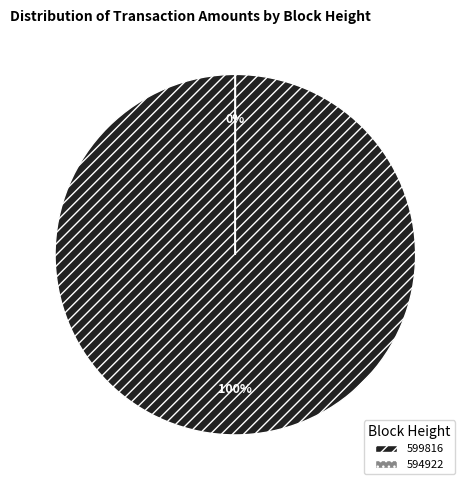

Is there a majority slice in this chart?

Yes